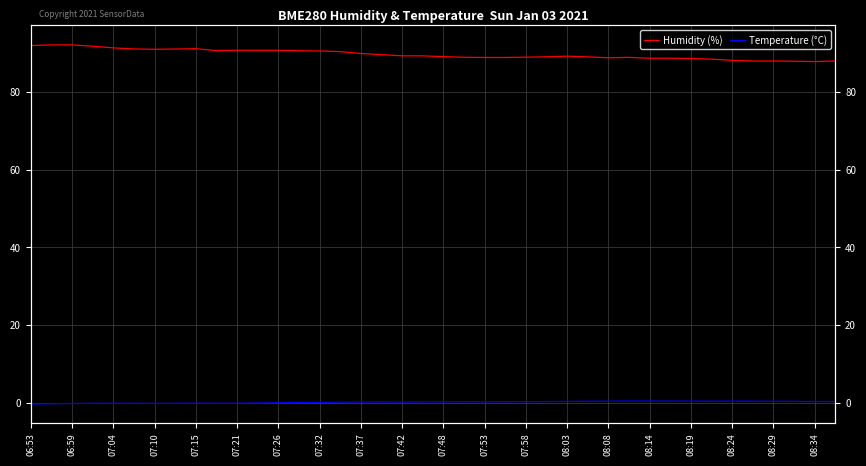

Is the value of Temperature (°C) at 07:10 greater than the value of Humidity (%) at 07:37?

No